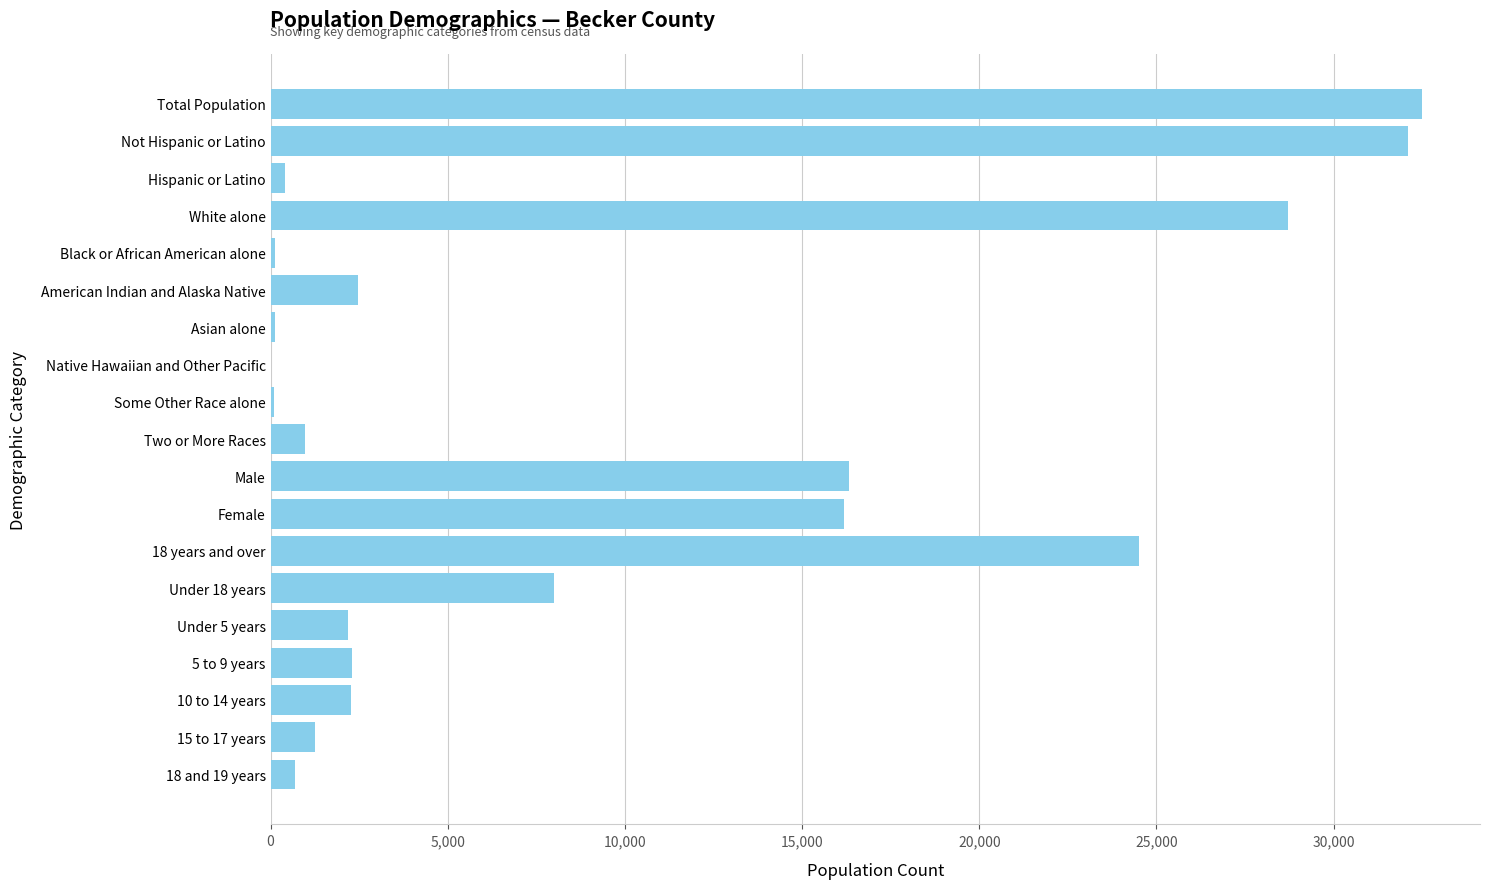

Which label corresponds to the largest value in the chart?

Total Population